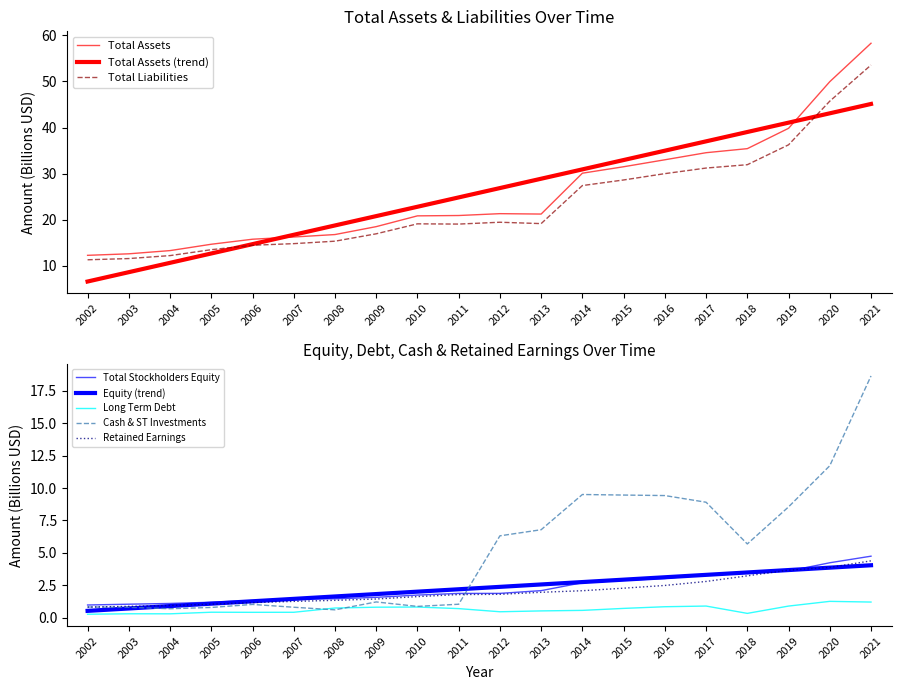

Does the chart display data point markers on the line(s)?

No